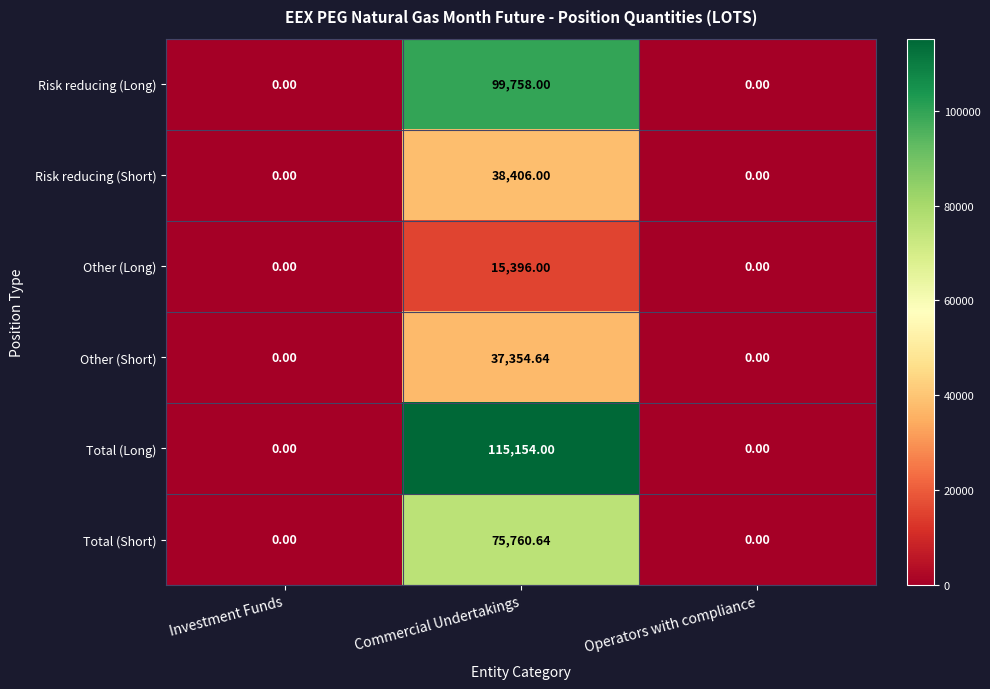

How many distinct data groups are displayed?

6